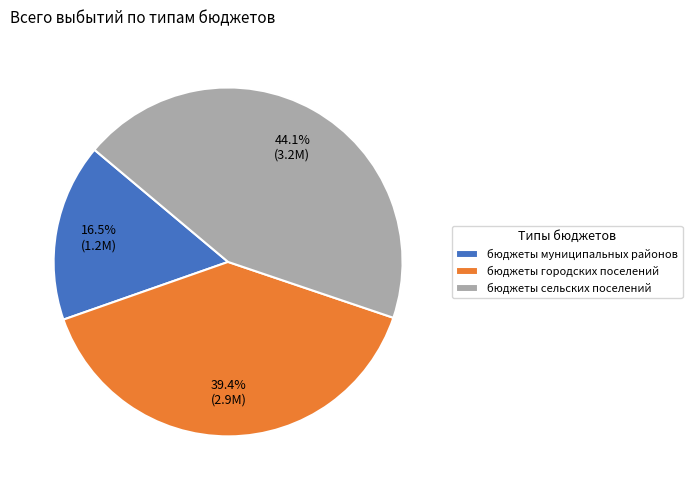

Between бюджеты муниципальных районов and бюджеты городских поселений, which is larger?

бюджеты городских поселений